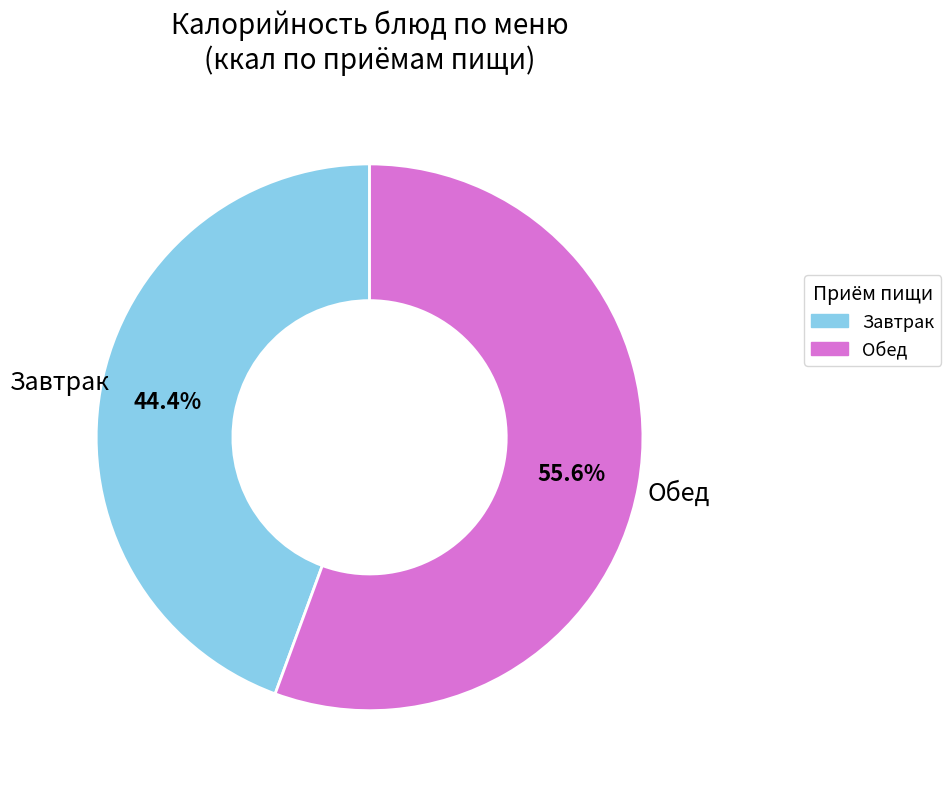

Which slice is the smallest?

Завтрак